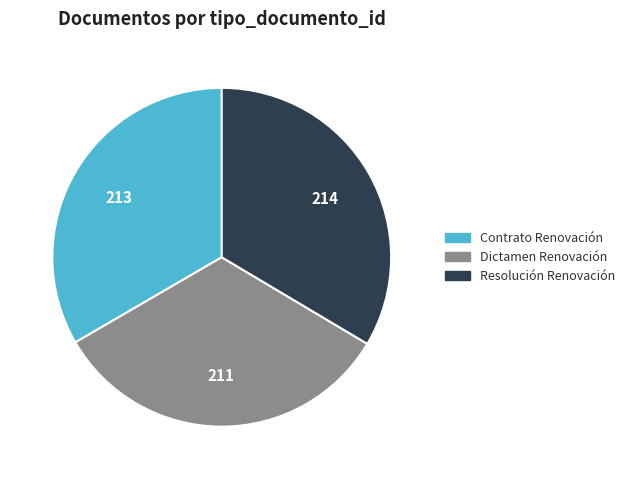

What is the ratio of the value at Contrato Renovación to the value at Dictamen Renovación?

1.0